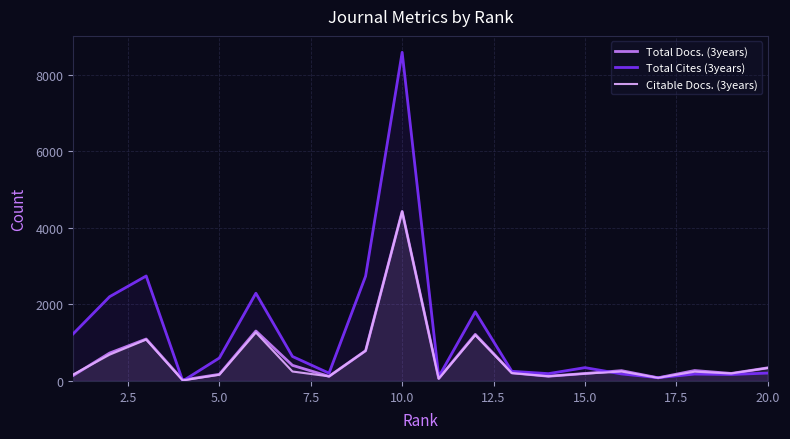

Which series has the largest range (max minus min)?

Total Cites (3years)